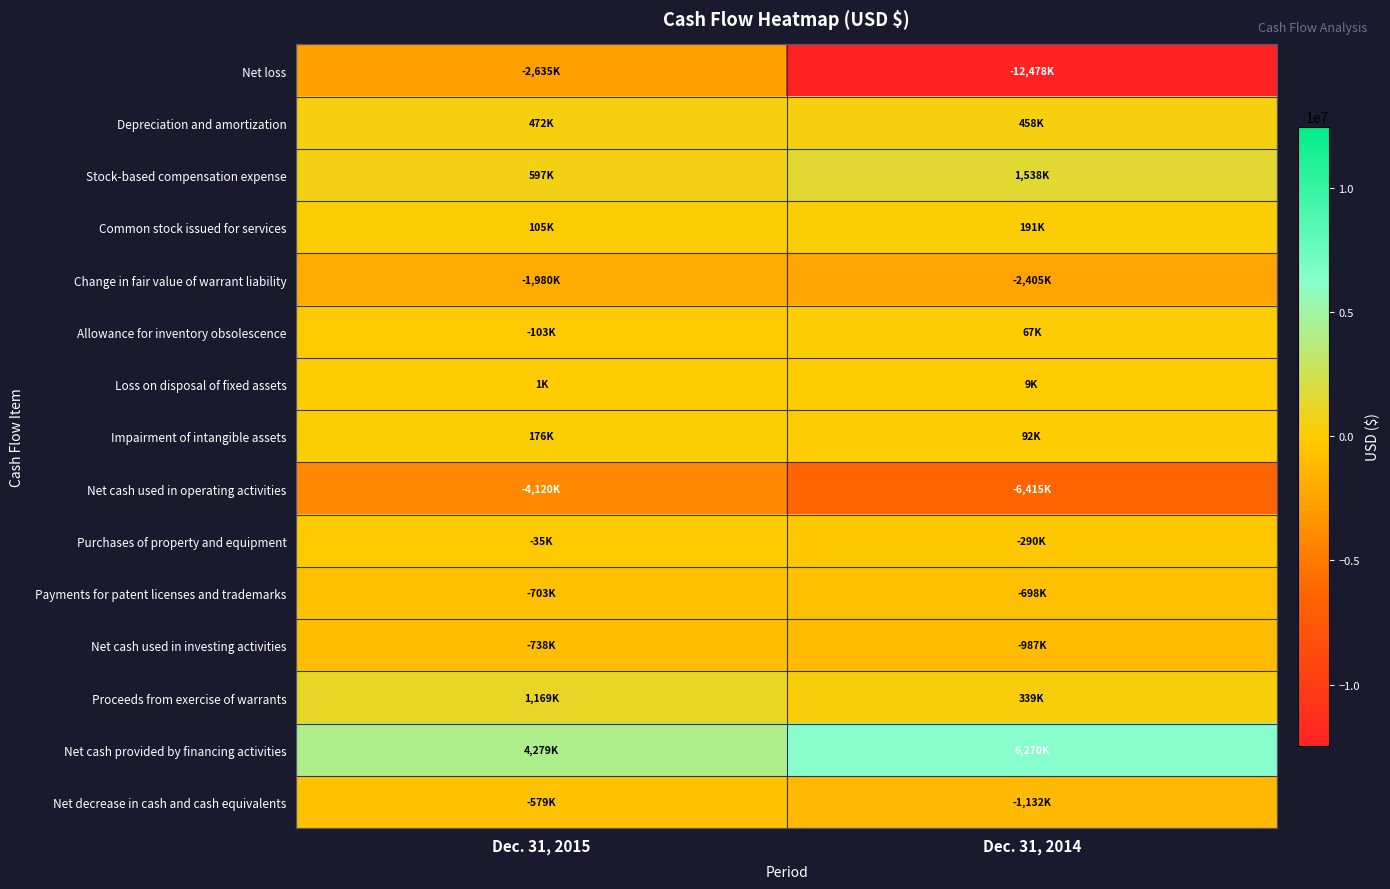

Reading left to right, what are all the values shown in this chart?

Net loss: Dec. 31, 2015=-2635000	Dec. 31, 2014=-12478000
Depreciation and amortization: Dec. 31, 2015=472000	Dec. 31, 2014=458000
Stock-based compensation expense: Dec. 31, 2015=597000	Dec. 31, 2014=1538000
Common stock issued for services: Dec. 31, 2015=105000	Dec. 31, 2014=191000
Change in fair value of warrant liability: Dec. 31, 2015=-1980000	Dec. 31, 2014=-2405000
Allowance for inventory obsolescence: Dec. 31, 2015=-103000	Dec. 31, 2014=67000
Loss on disposal of fixed assets: Dec. 31, 2015=1000	Dec. 31, 2014=9000
Impairment of intangible assets: Dec. 31, 2015=176000	Dec. 31, 2014=92000
Net cash used in operating activities: Dec. 31, 2015=-4120000	Dec. 31, 2014=-6415000
Purchases of property and equipment: Dec. 31, 2015=-35000	Dec. 31, 2014=-290000
Payments for patent licenses and trademarks: Dec. 31, 2015=-703000	Dec. 31, 2014=-698000
Net cash used in investing activities: Dec. 31, 2015=-738000	Dec. 31, 2014=-987000
Proceeds from exercise of warrants: Dec. 31, 2015=1169000	Dec. 31, 2014=339000
Net cash provided by financing activities: Dec. 31, 2015=4279000	Dec. 31, 2014=6270000
Net decrease in cash and cash equivalents: Dec. 31, 2015=-579000	Dec. 31, 2014=-1132000